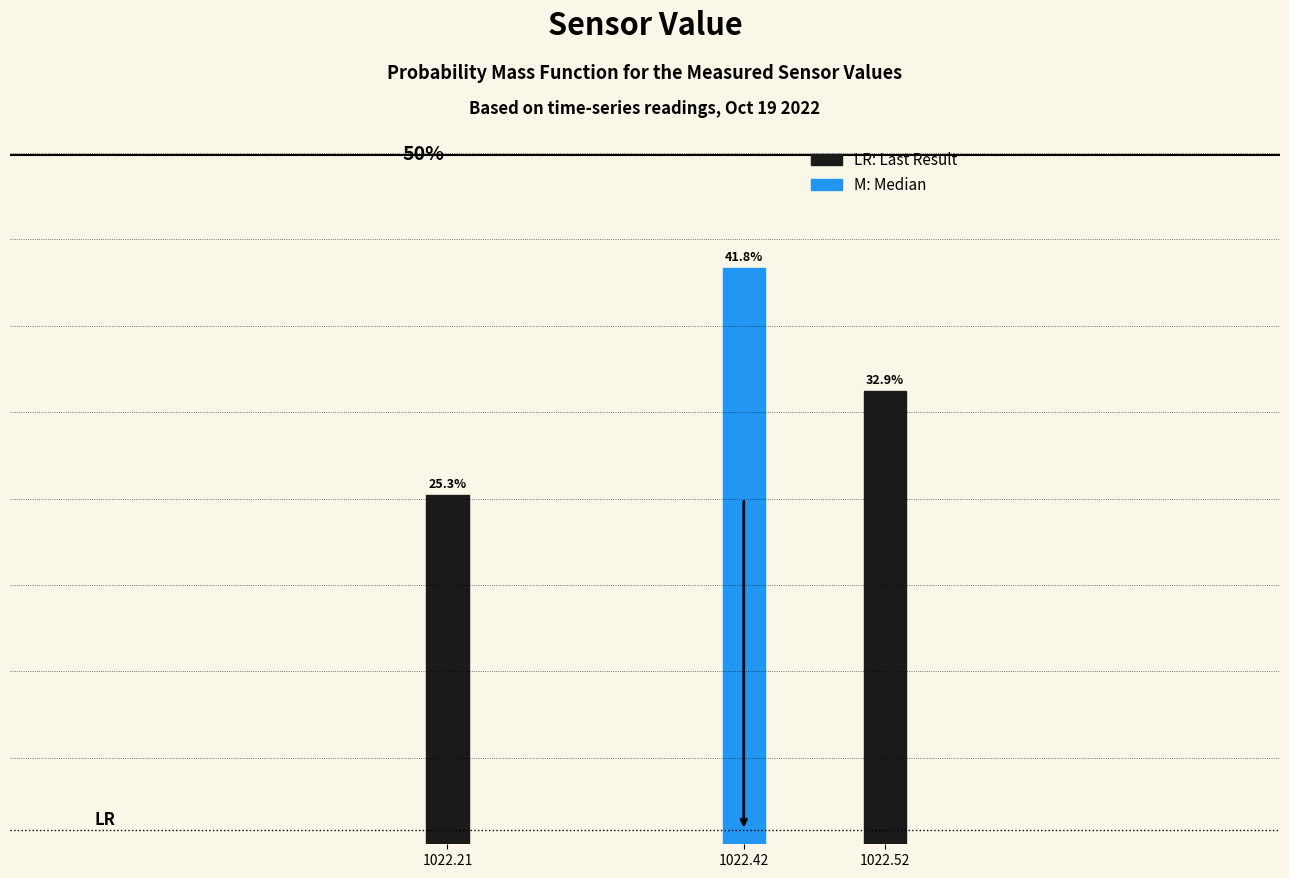

Rank the categories by value from highest to lowest.

1022.42, 1022.52, 1022.21